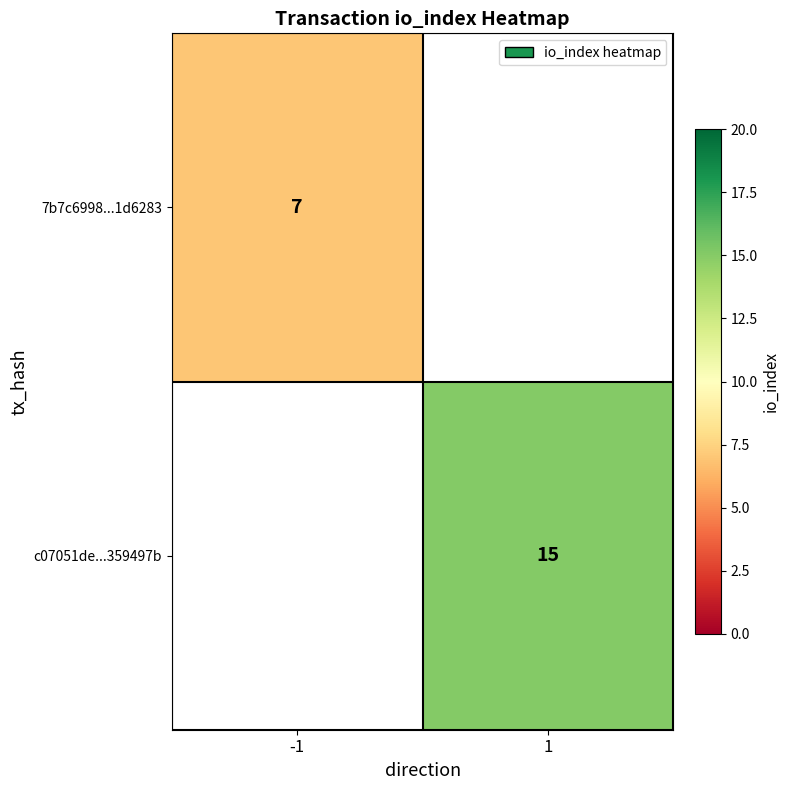

The value of 7b7c6998...1d6283 at -1 is 7. True or false?

True